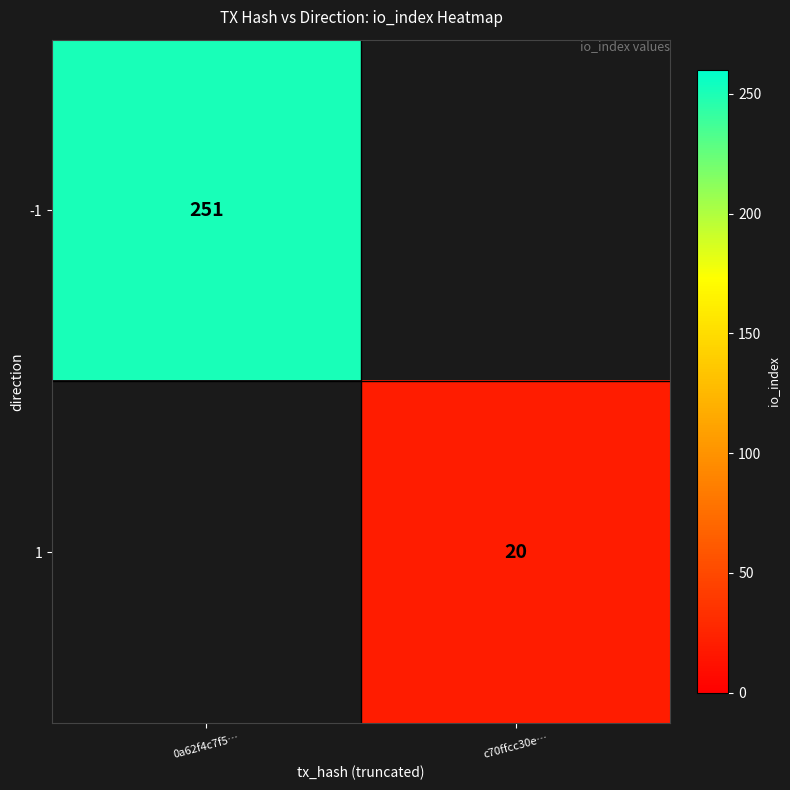

The 1 series shows 8 at c70ffcc30e…. True or false?

False